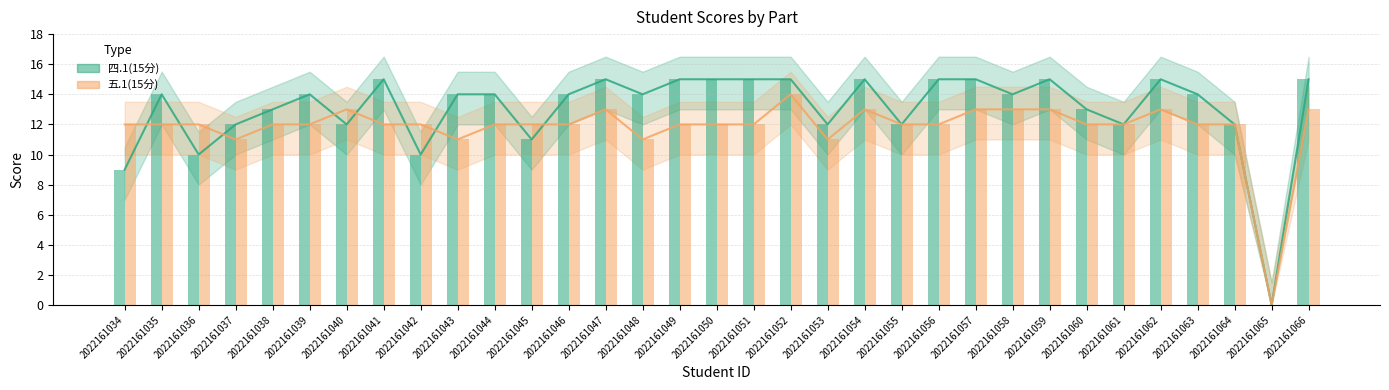

Rank the series by their average value, from lowest to highest.

五.1(15分), 四.1(15分)